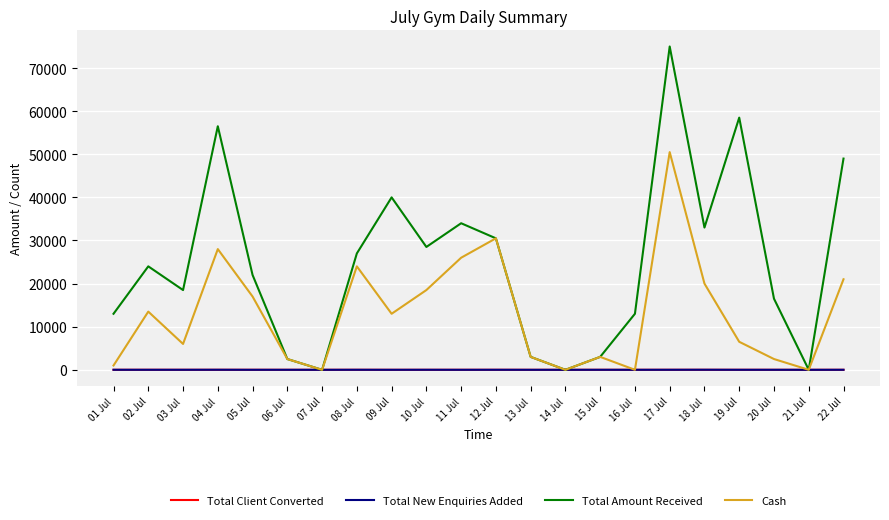

What is the difference between the highest and lowest values at 15 Jul?

2999